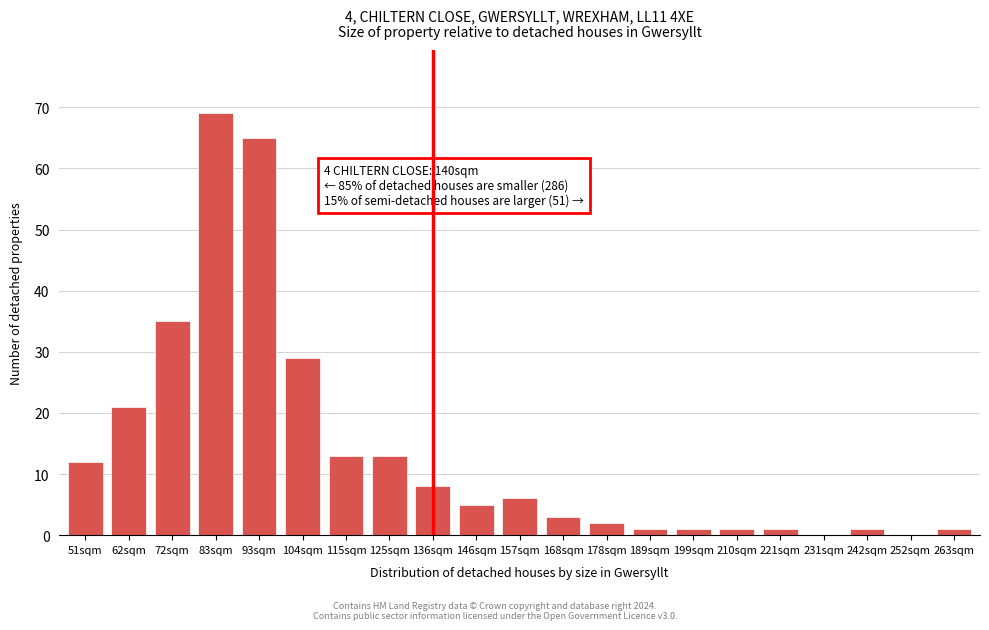

Reading left to right, extract all data points from this chart.

51sqm=12	62sqm=21	72sqm=35	83sqm=69	93sqm=65	104sqm=29	115sqm=13	125sqm=13	136sqm=8	146sqm=5	157sqm=6	168sqm=3	178sqm=2	189sqm=1	199sqm=1	210sqm=1	221sqm=1	231sqm=0	242sqm=1	252sqm=0	263sqm=1